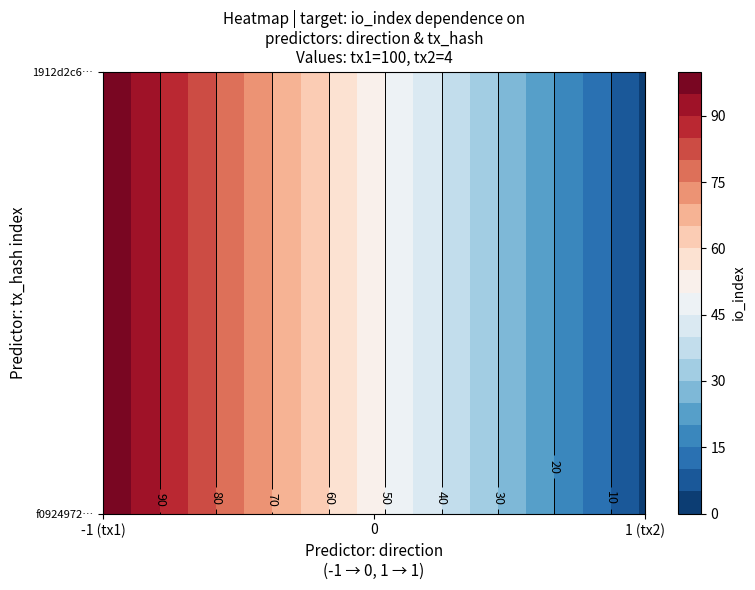

Reading right to left, list all the values displayed in this chart.

f0924972c012841ff3d608515046f9d9d9e5ee0: io_index=100	direction=-1
1912d2c6b3967c2dcae68d5287de2a9a5a0f470: io_index=4	direction=1